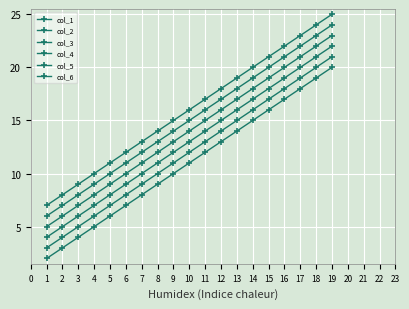

True or false: col_2 and col_6 intersect in this chart.

False